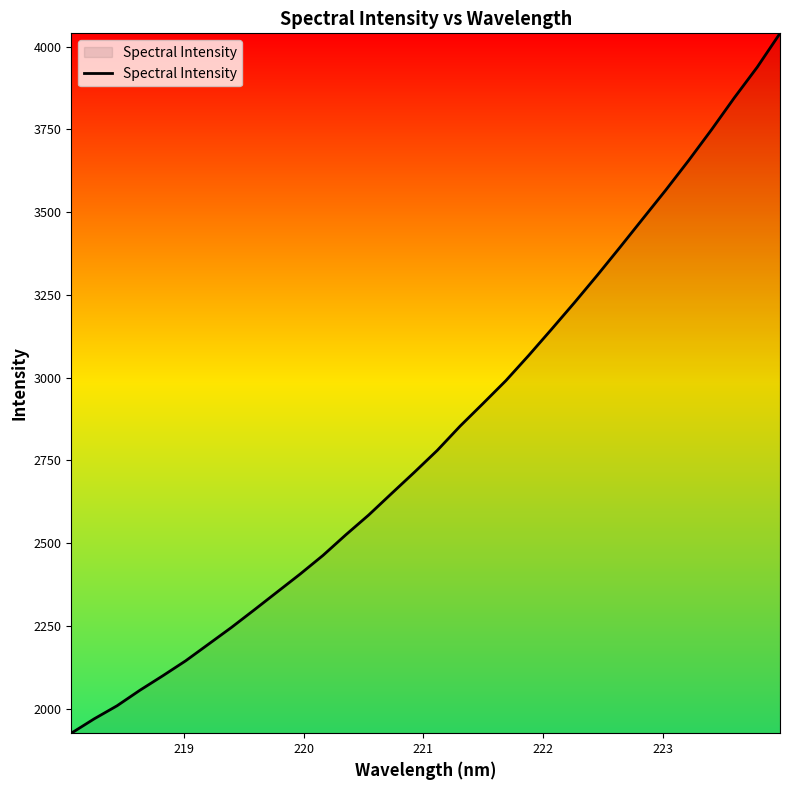

What is the difference between the maximum and minimum values?

2114.6